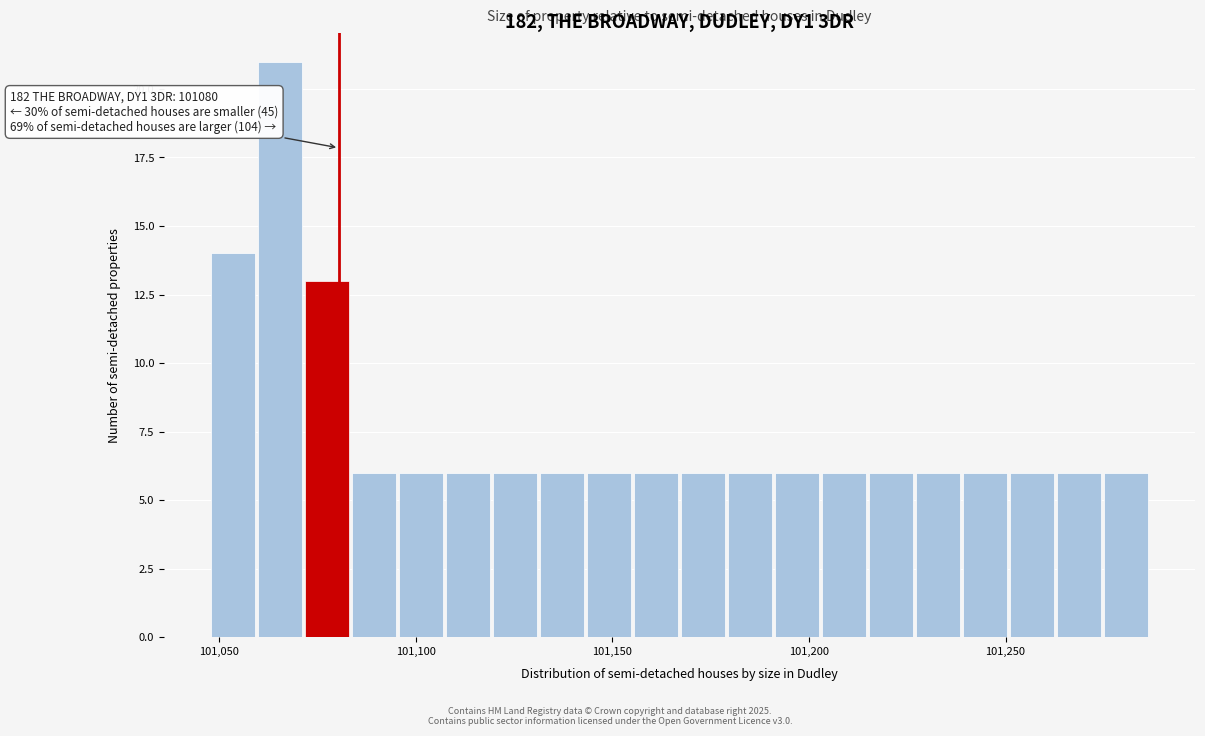

Read against the x-axis, roughly where is the centre of the tallest bar?

101065